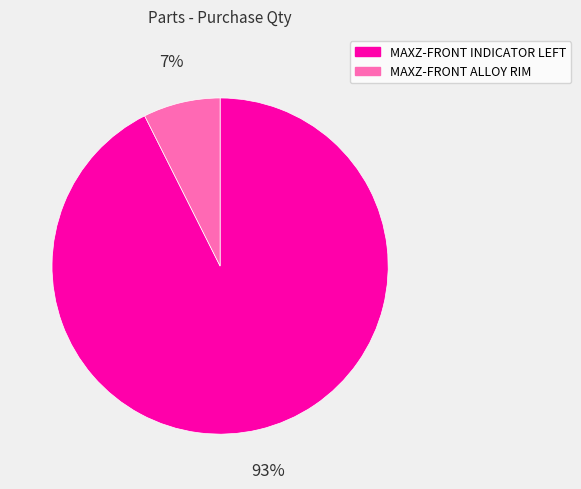

Rank the categories by value from highest to lowest.

MAXZ-FRONT INDICATOR LEFT, MAXZ-FRONT ALLOY RIM